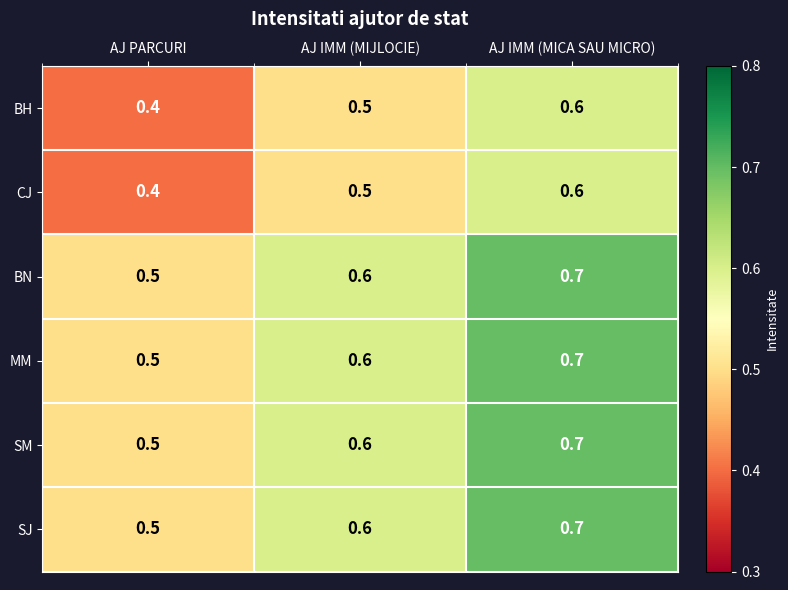

Reading left to right, extract all data points from this chart.

BH: 0.4	0.5	0.6
CJ: 0.4	0.5	0.6
BN: 0.5	0.6	0.7
MM: 0.5	0.6	0.7
SM: 0.5	0.6	0.7
SJ: 0.5	0.6	0.7